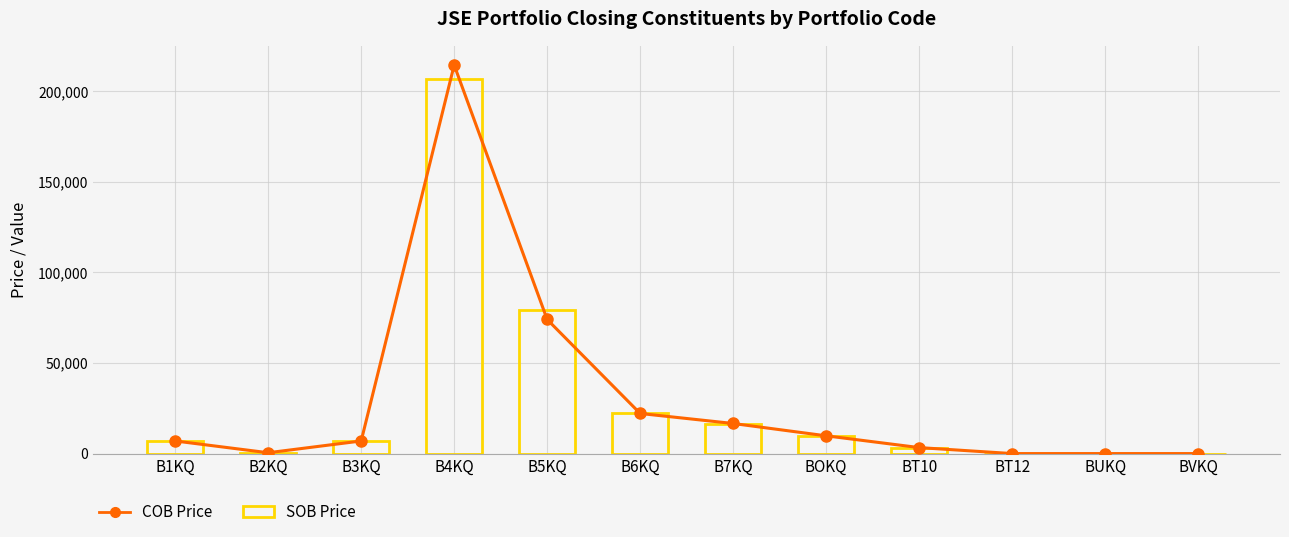

Reading left to right, list all the values displayed in this chart.

COB Price: B1KQ=6953	B2KQ=460	B3KQ=6953	B4KQ=214456	B5KQ=74007	B6KQ=22128	B7KQ=16600	BOKQ=9797	BT10=3301	BT12=0	BUKQ=0	BVKQ=0
SOB Price: B1KQ=6798	B2KQ=457	B3KQ=6798	B4KQ=206923	B5KQ=79200	B6KQ=22184	B7KQ=16425	BOKQ=9639	BT10=3167	BT12=0	BUKQ=0	BVKQ=0